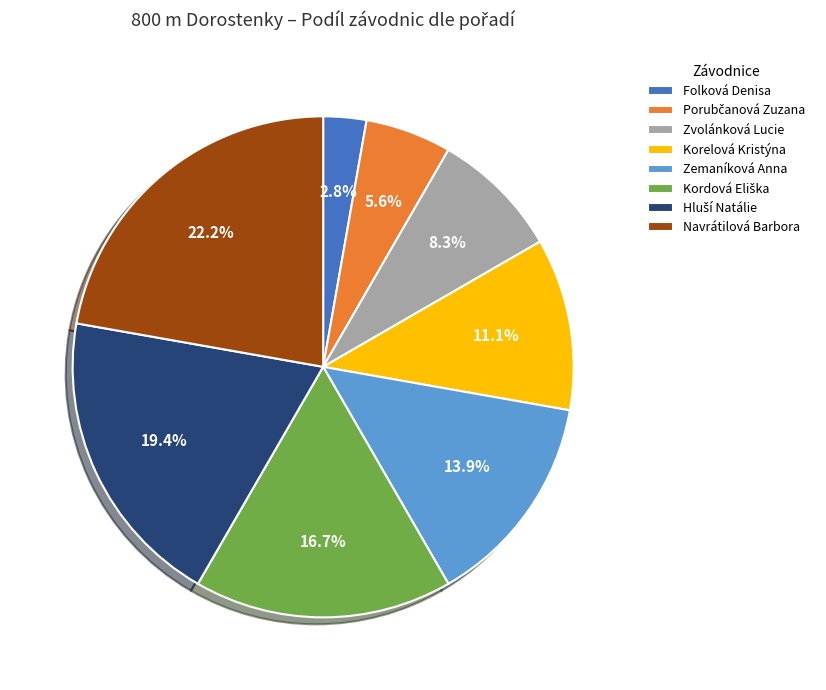

Which has a higher value, Korelová Kristýna or Zemaníková Anna?

Zemaníková Anna